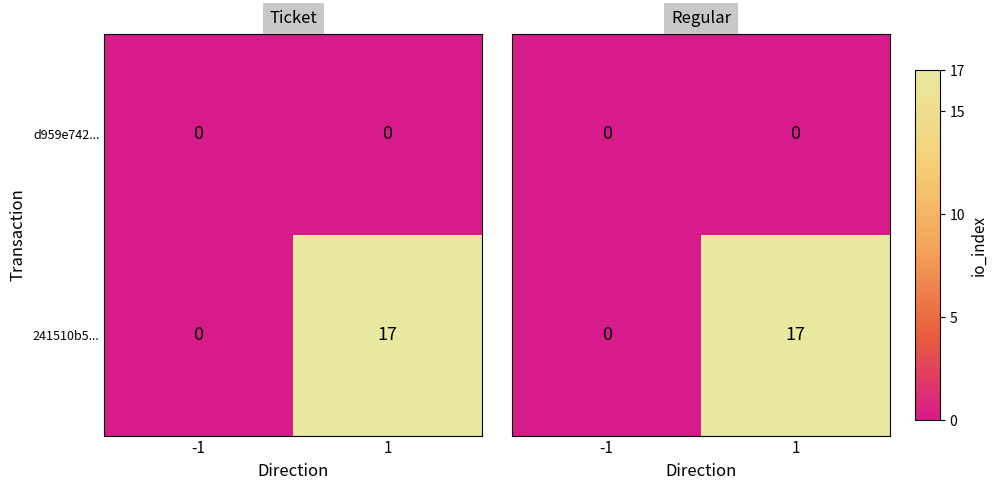

The value of 241510b5... at 1 is 17. True or false?

True